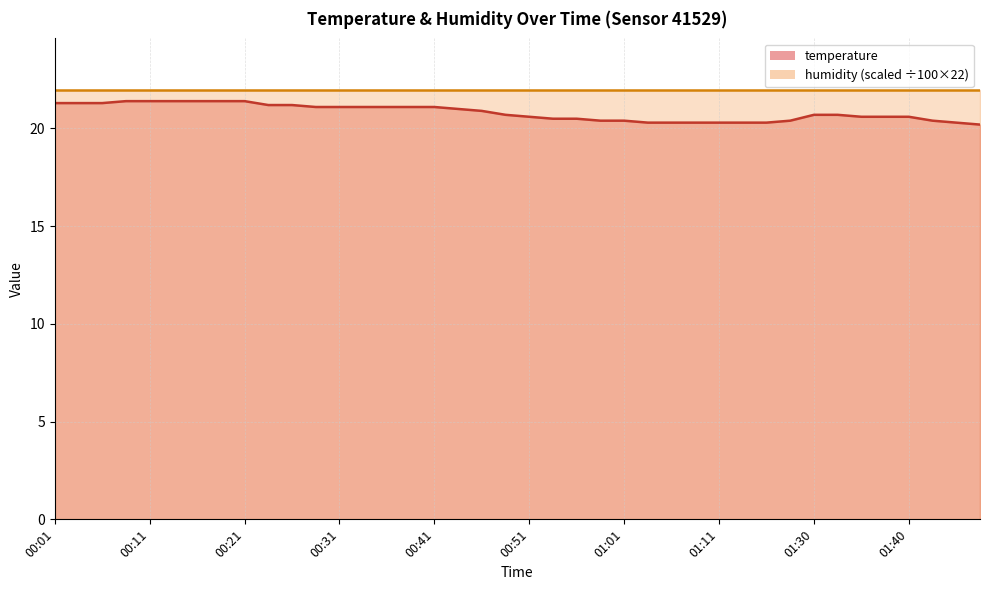

What is the ratio of the value at 01:35 to the value at 00:19?

1.0